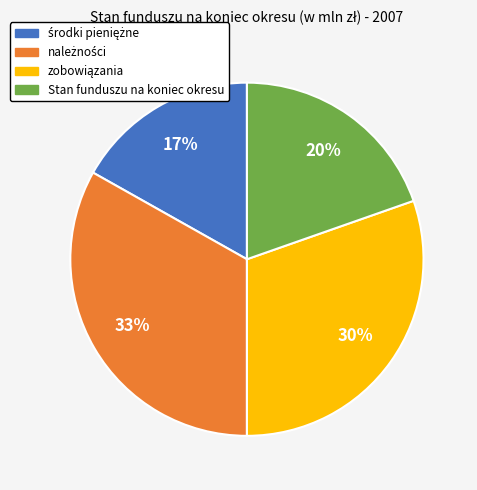

To the nearest percent, what is the difference between the largest and smallest slice percentages?

16%